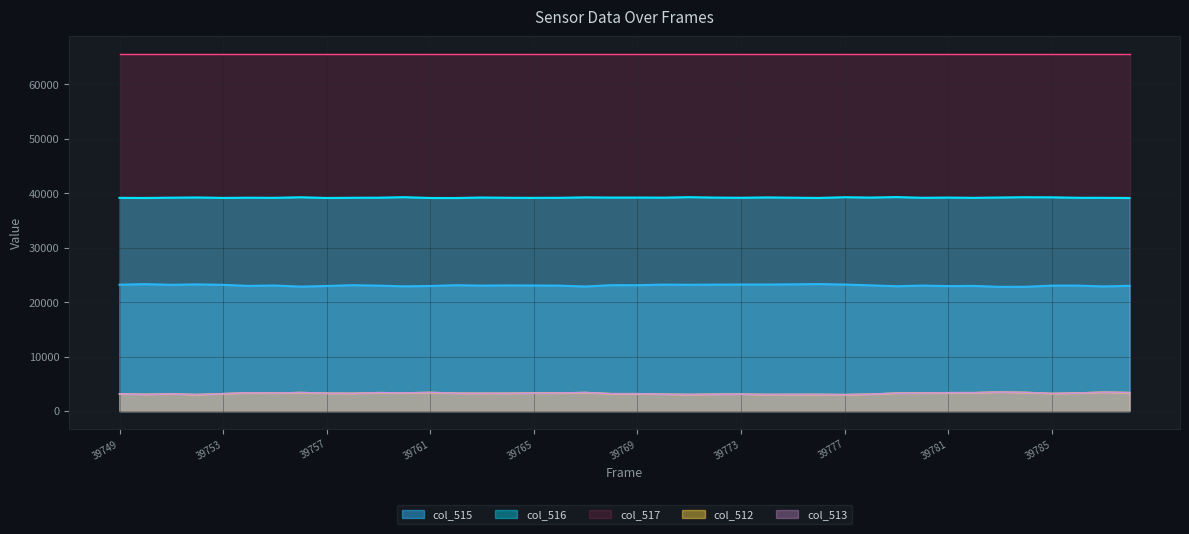

What is the smallest value displayed?

3012